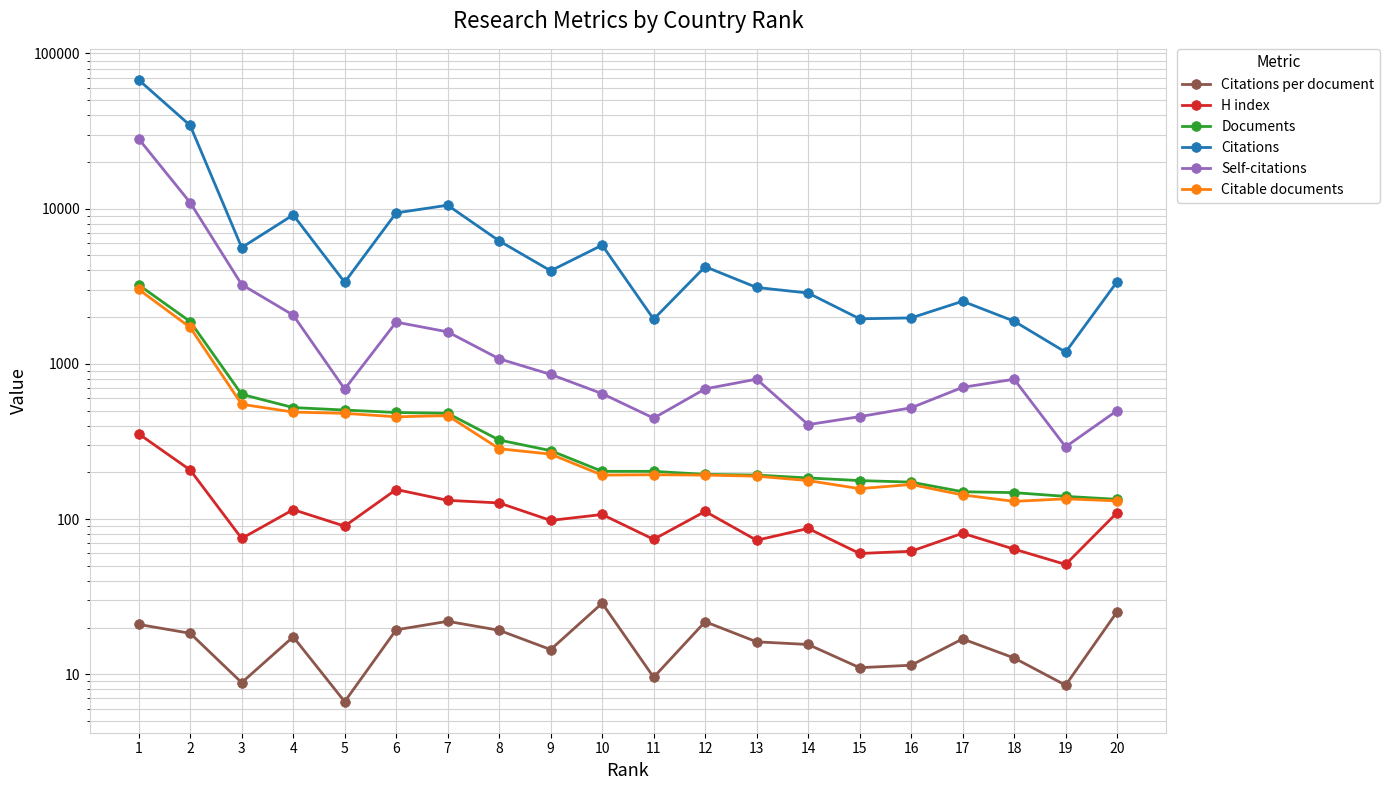

What is the sum of the Citations per document values at 9 and 18?

27.1